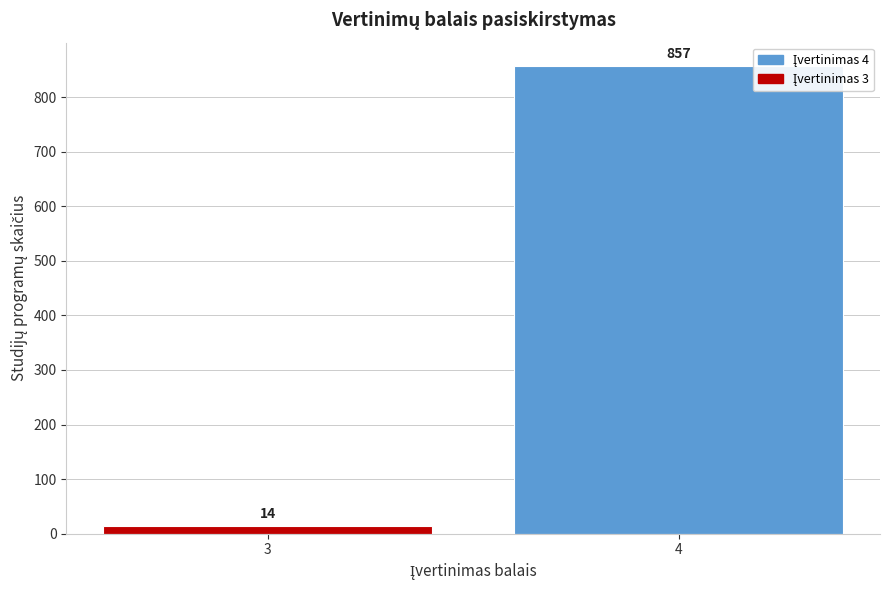

Reading right to left, list all the values displayed in this chart.

857	14